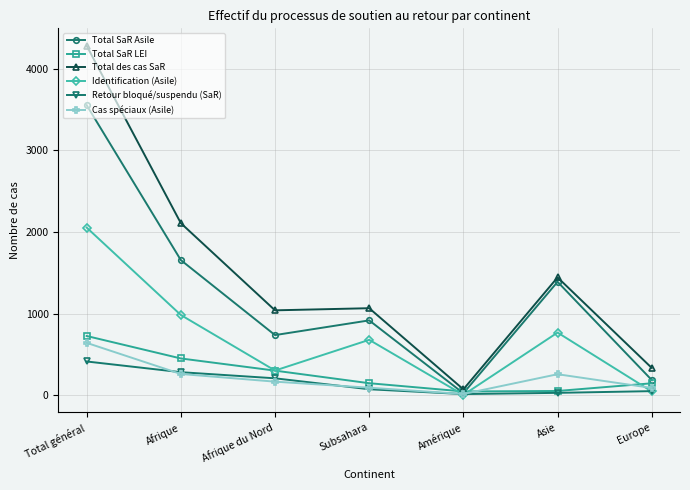

At which category is the sum across all series the highest?

Total général